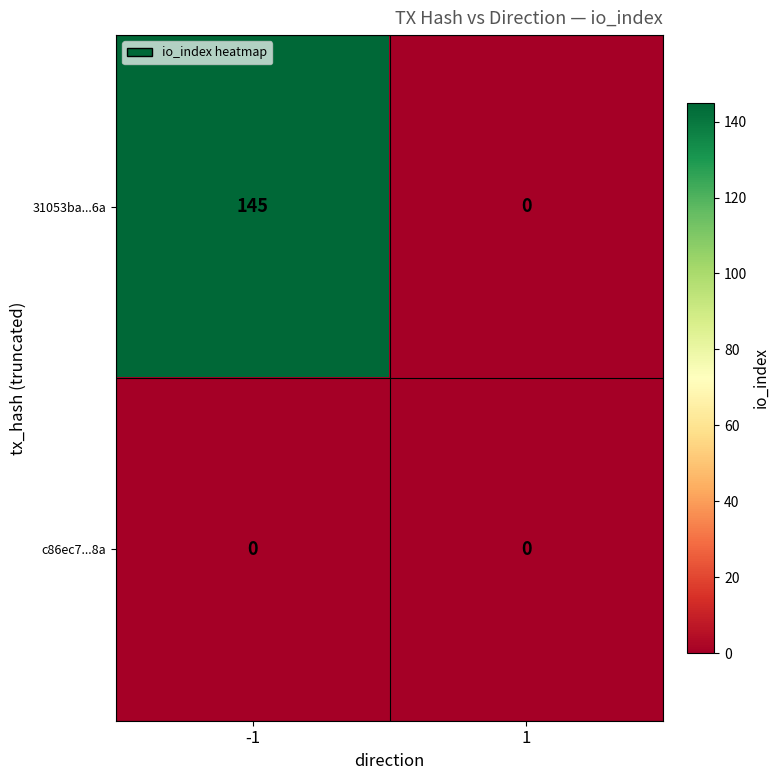

List the series in order of their overall mean, lowest first.

c86ec7...8a, 31053ba...6a